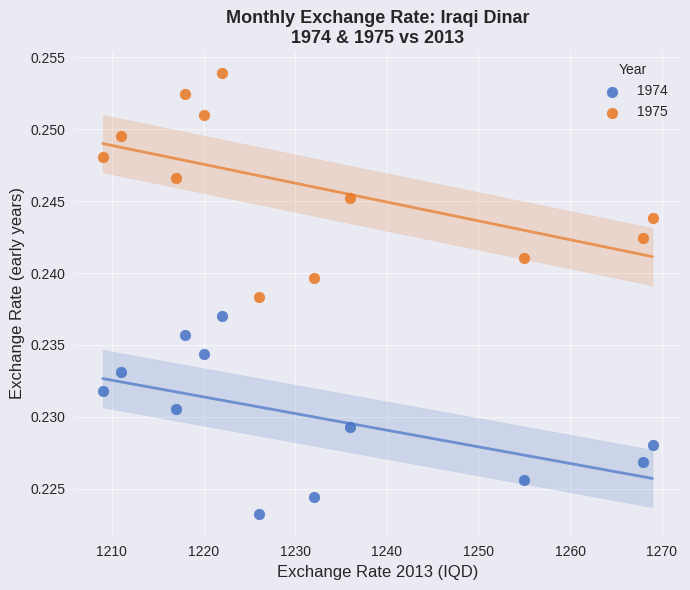

What are all the series names shown in the legend?

1974, 1975